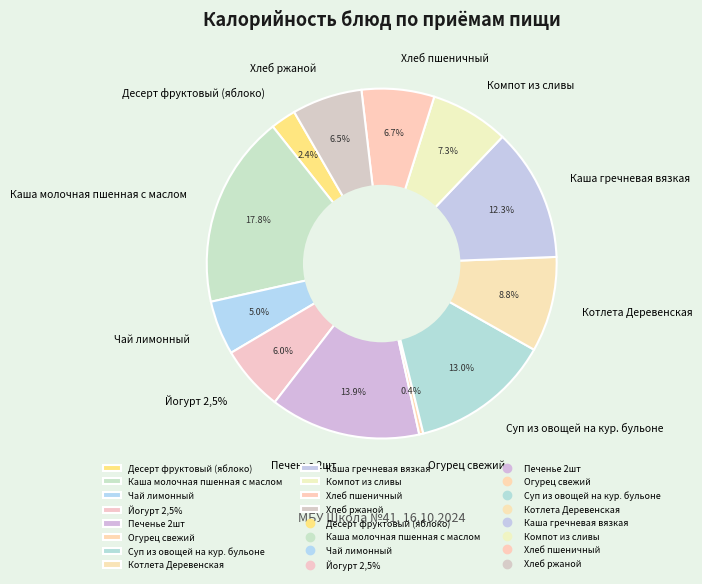

Does Огурец свежий account for over 50% of the chart?

No